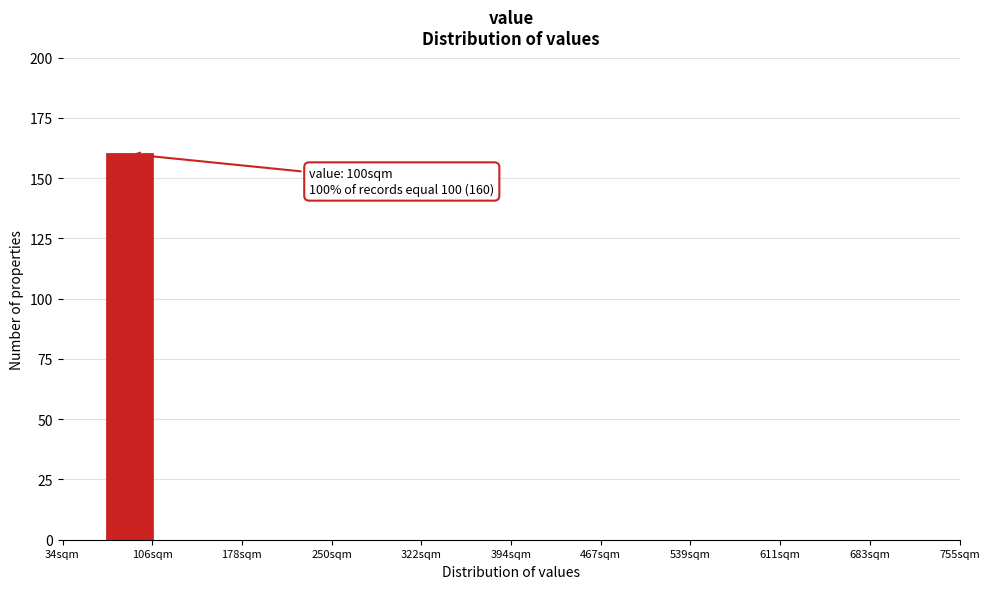

Read against the x-axis, roughly where is the centre of the tallest bar?

90